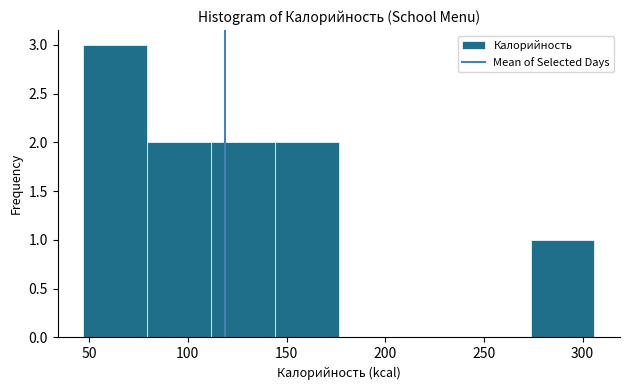

How tall is the bar that spans 110 to 145 on the x-axis? Neither the bar edges nor the heights are printed on the chart, so give them approximately, as read against the axes.

2